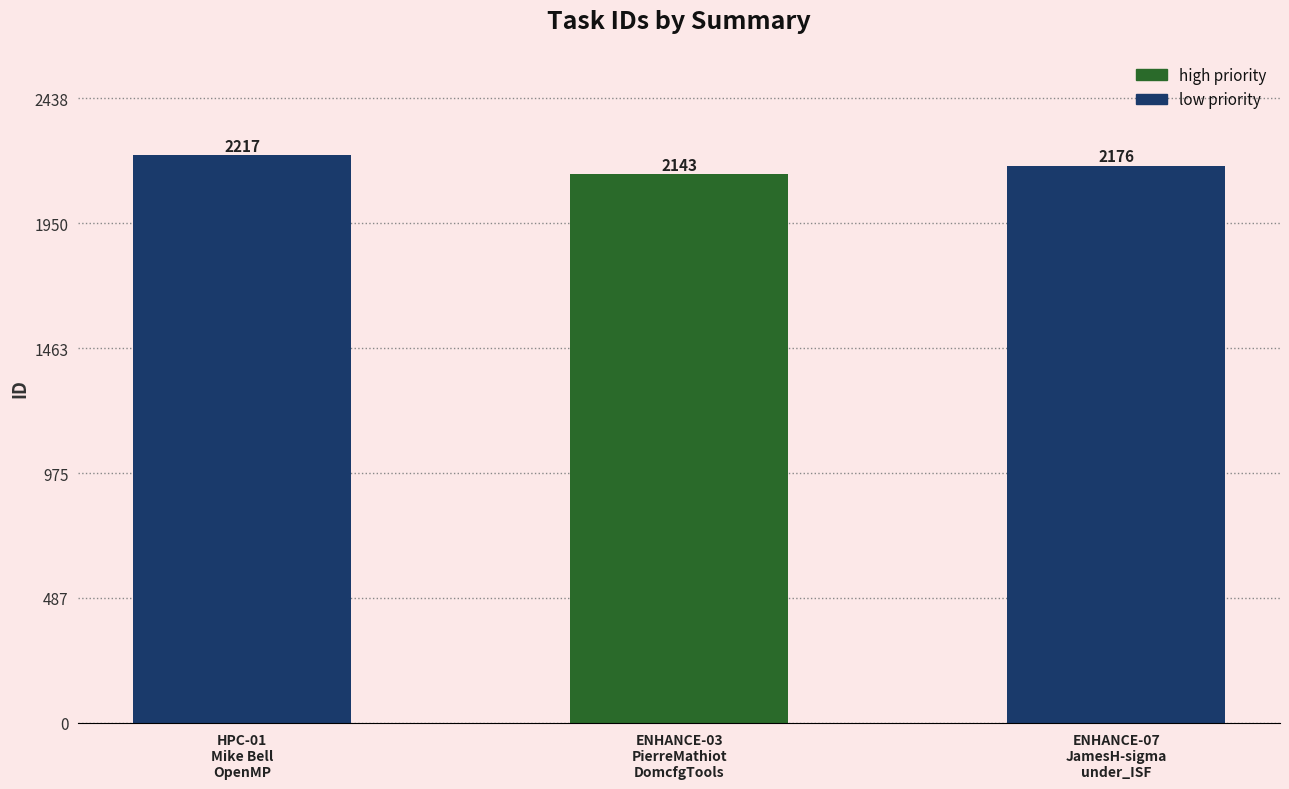

What is the average value?

2179